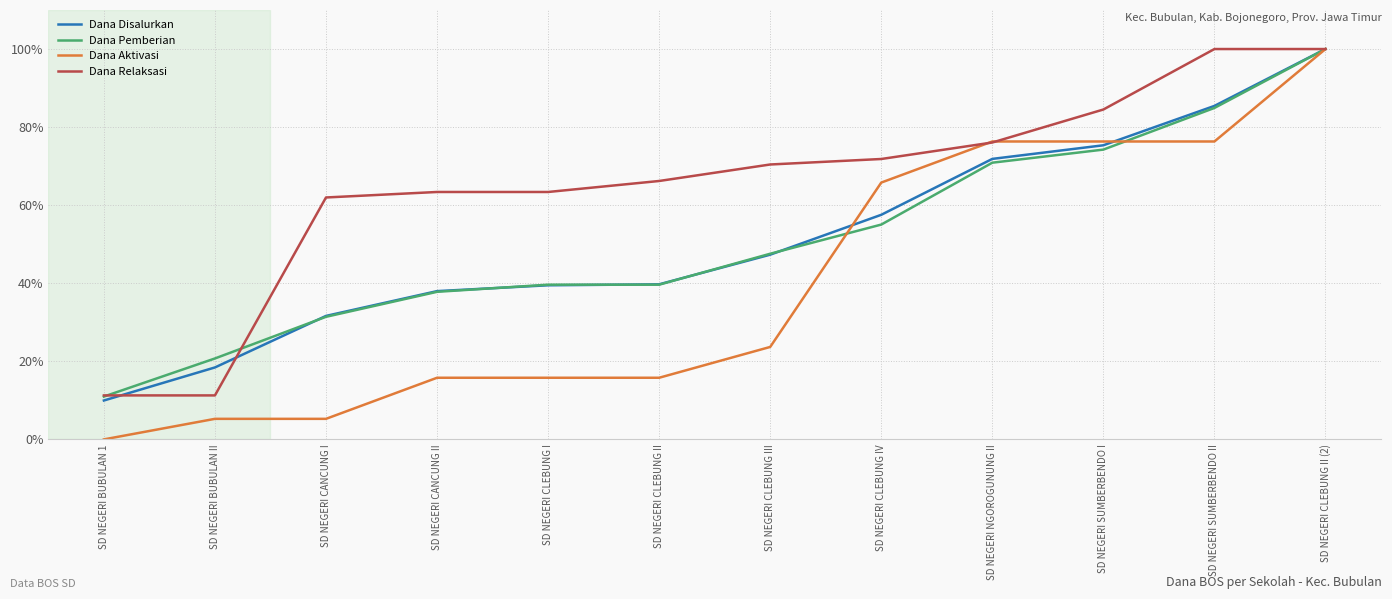

Where do Dana Disalurkan and Dana Aktivasi first cross each other?

SD NEGERI CLEBUNG III and SD NEGERI CLEBUNG IV